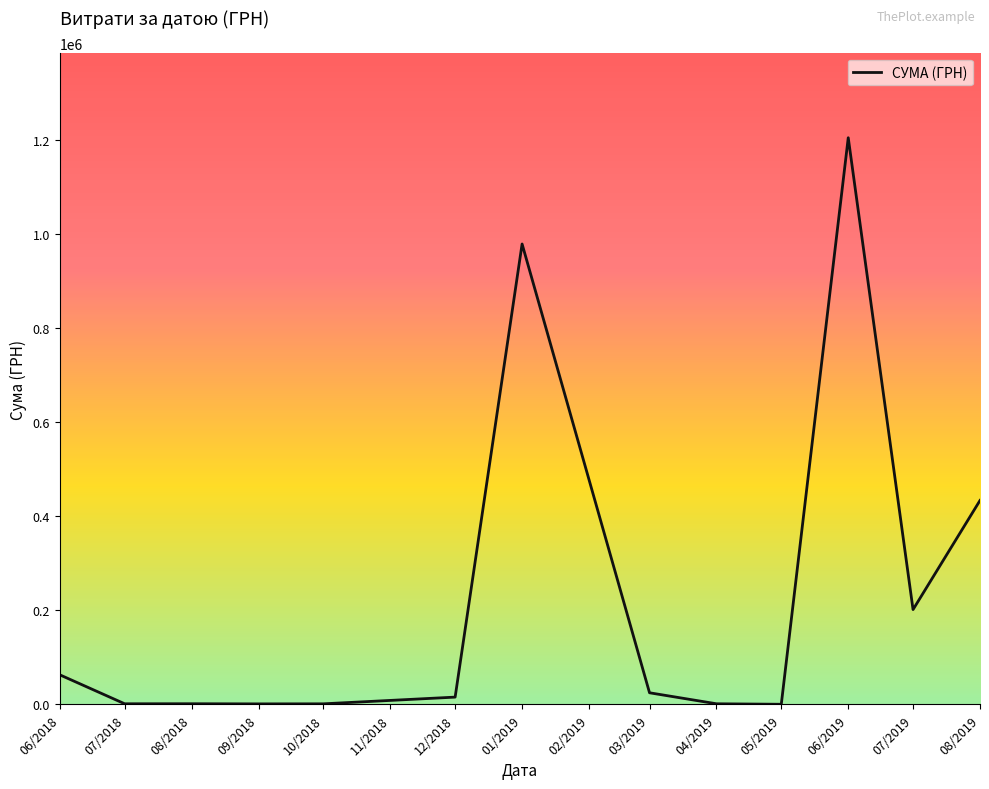

Does the chart have visible grid lines?

No